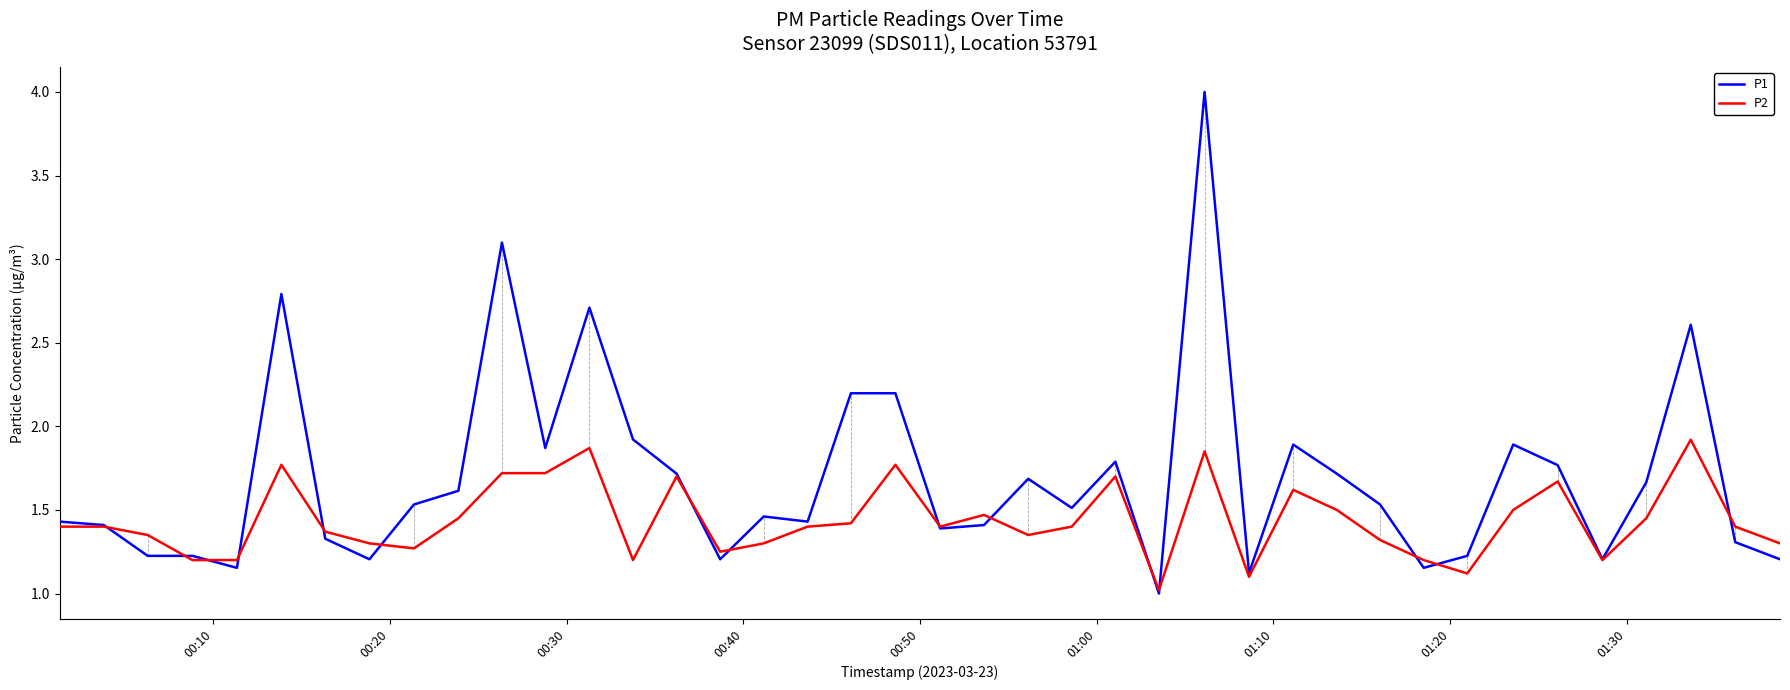

List the series in order of their peak value, highest first.

P1, P2